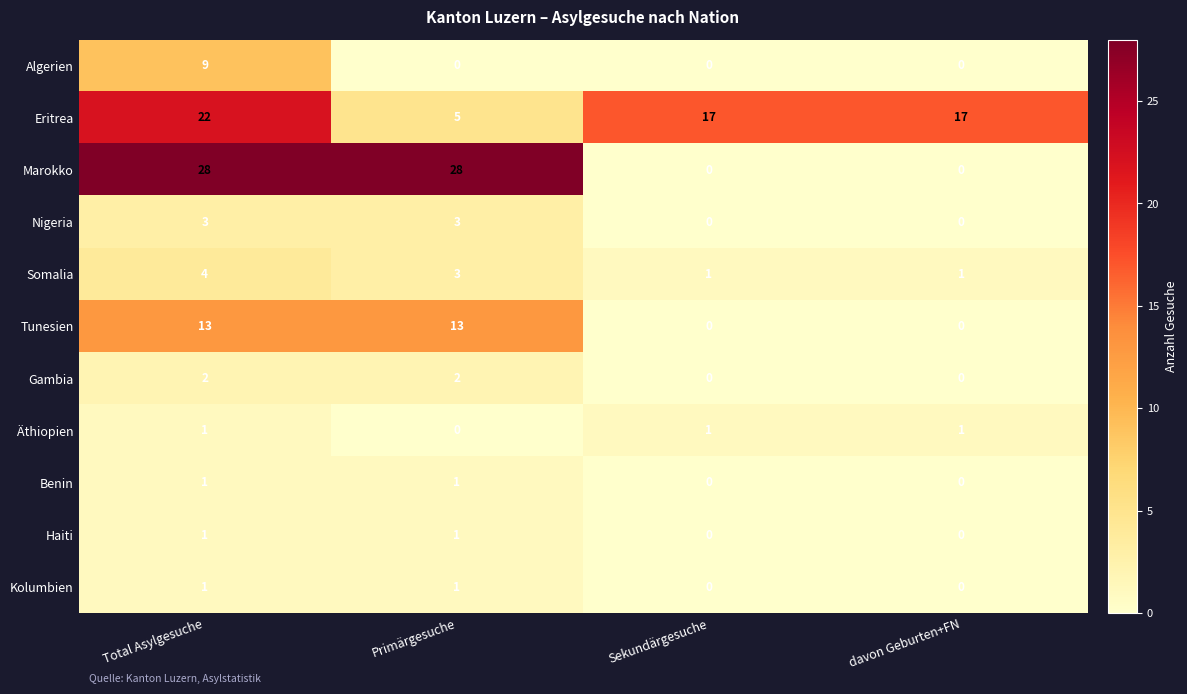

Which series has the largest range (max minus min)?

Marokko